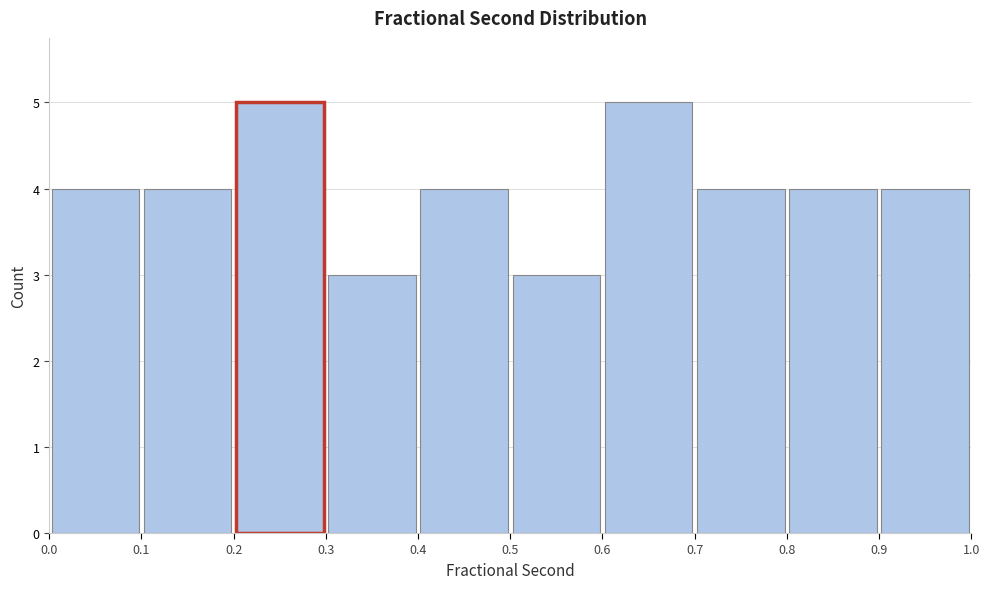

Reading left to right, list every bar in this chart as the range it spans on the x-axis followed by its height. The values are not printed on the chart, so give them approximately, as read against the axis.

0.0 to 0.1: 4
0.1 to 0.2: 4
0.2 to 0.3: 5
0.3 to 0.4: 3
0.4 to 0.5: 4
0.5 to 0.6: 3
0.6 to 0.7: 5
0.7 to 0.8: 4
0.8 to 0.9: 4
0.9 to 1.0: 4